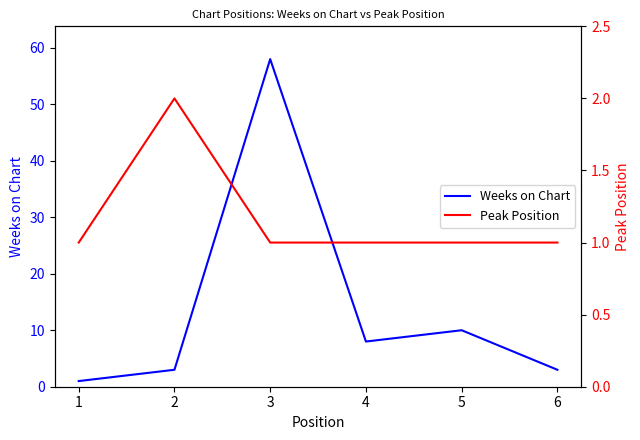

What is the approximate value of Weeks on Chart at 5, to the nearest 5?

10